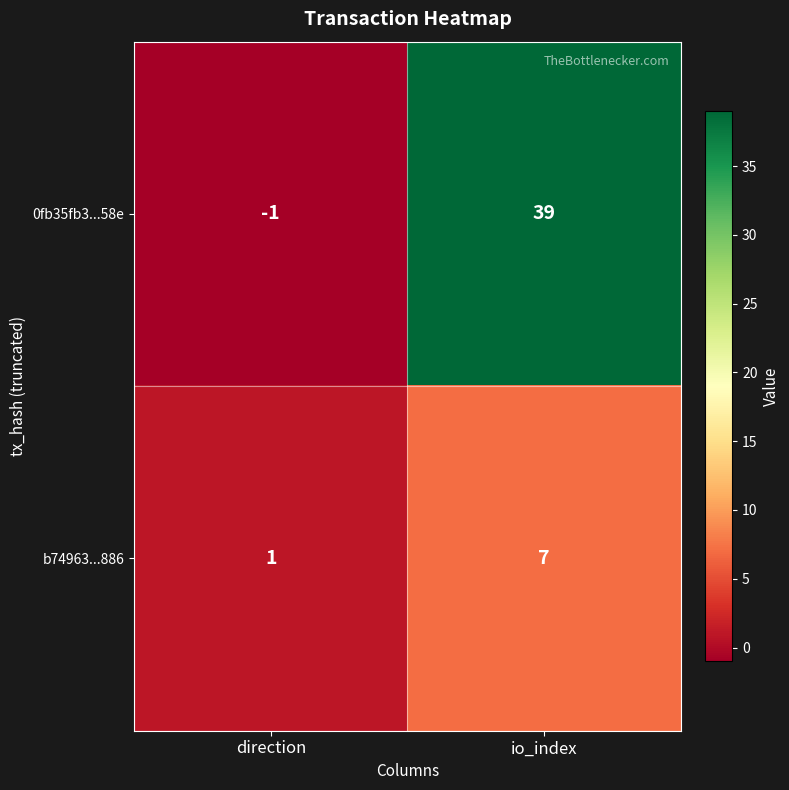

Which series has the largest total across all categories?

0fb35fb3...58e